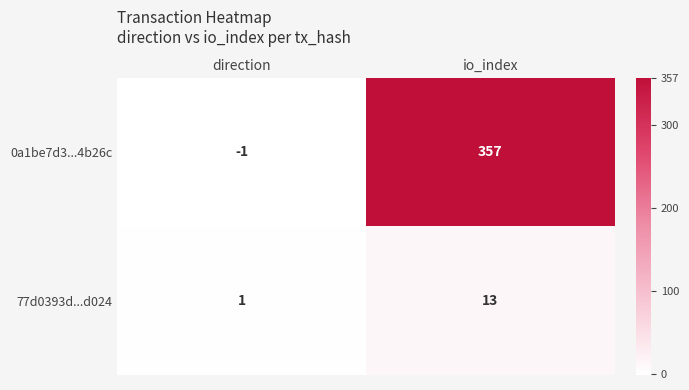

Reading left to right, extract all data points from this chart.

0a1be7d3...4b26c: -1	357
77d0393d...d024: 1	13